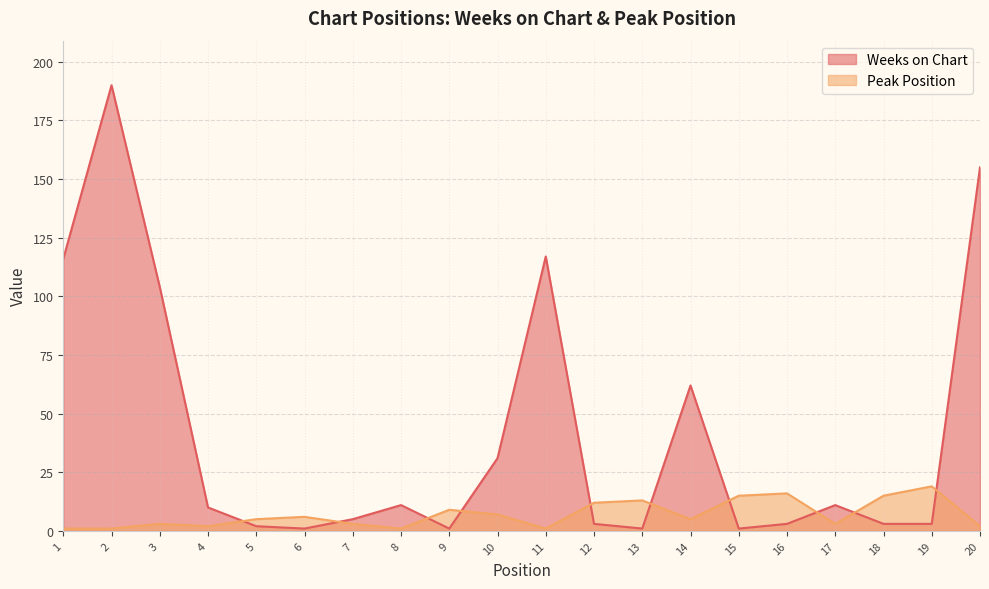

Where is the first local maximum for Peak Position?

3